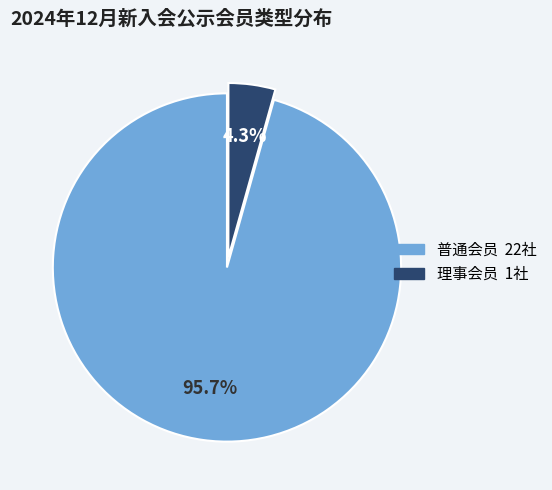

To the nearest percent, what is the difference between the largest and smallest slice percentages?

91%